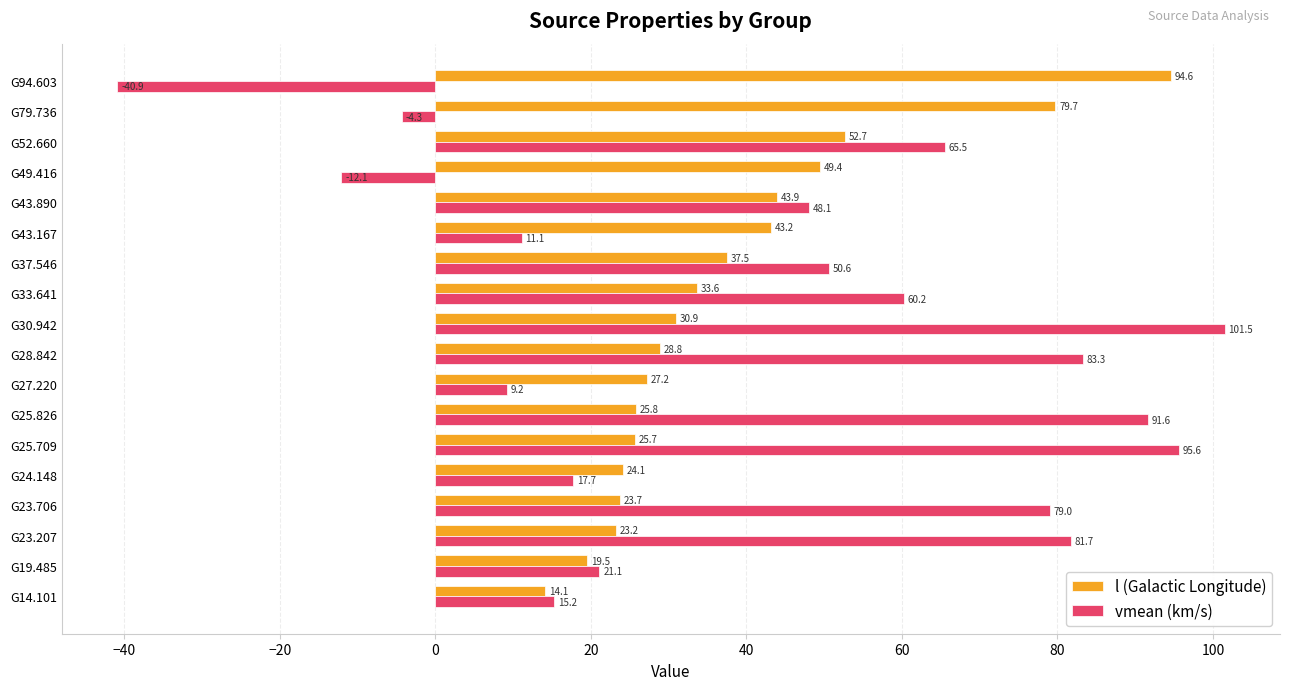

Rank the series by their maximum value, from highest to lowest.

vmean (km/s), l (Galactic Longitude)